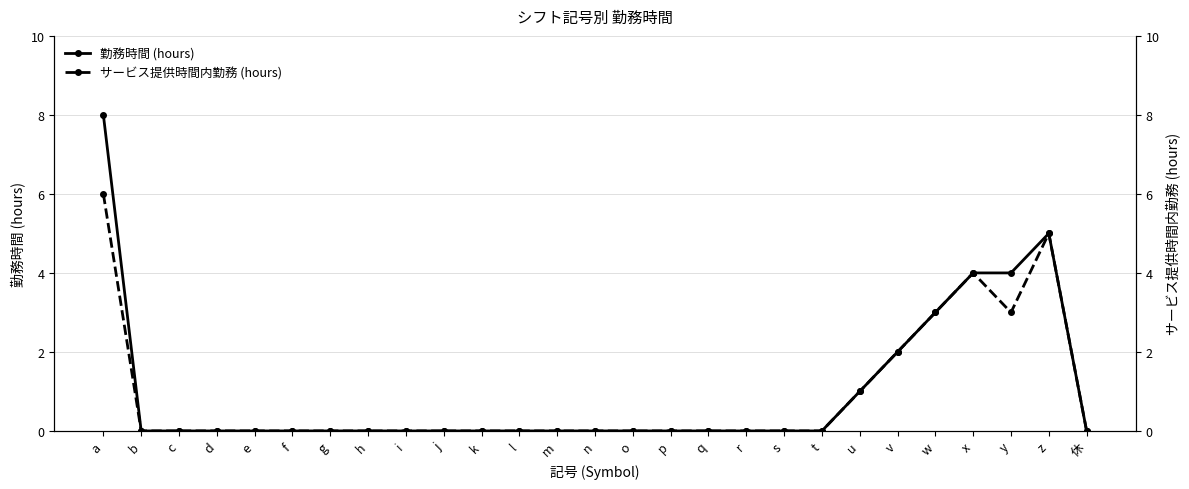

How many series are shown in this chart?

2